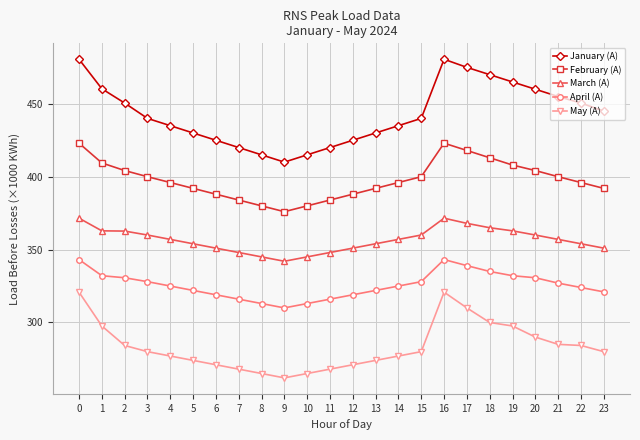

Which series has the largest total across all categories?

January (A)